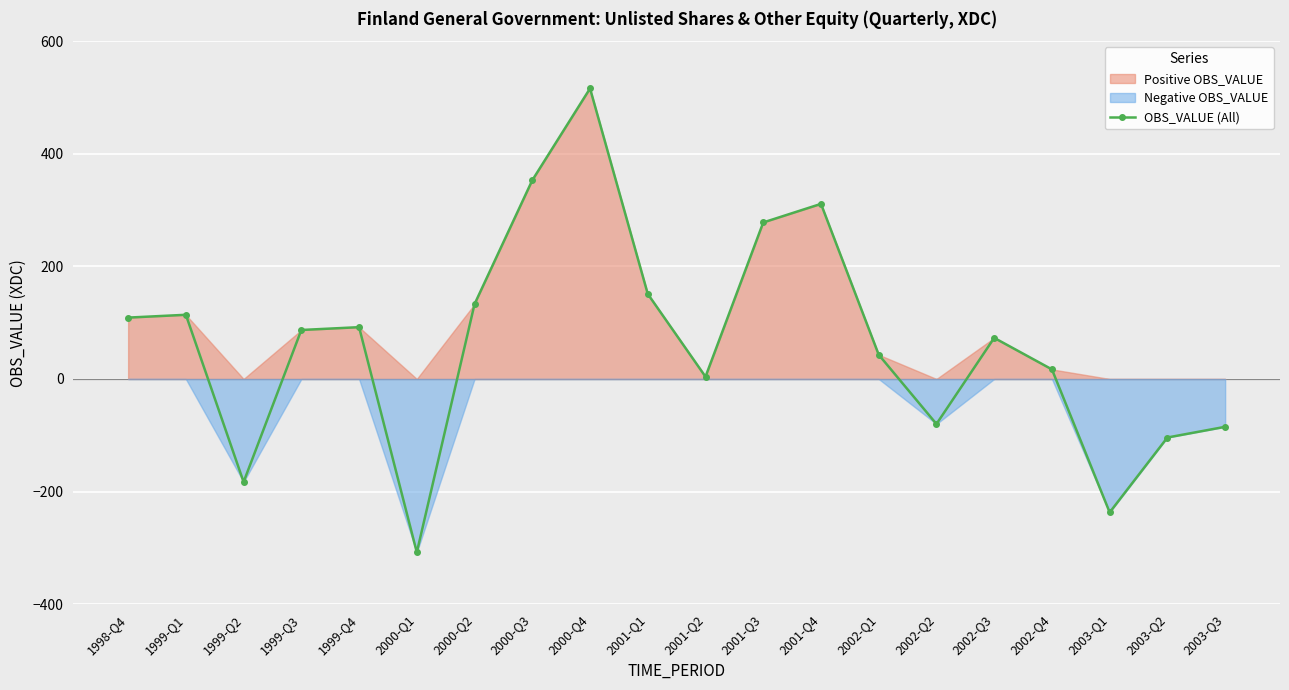

Reading right to left, list all the values displayed in this chart.

-85	-104	-237	17	73	-80	43	311	278	4	151	516	353	133	-308	92	87	-183	114	109